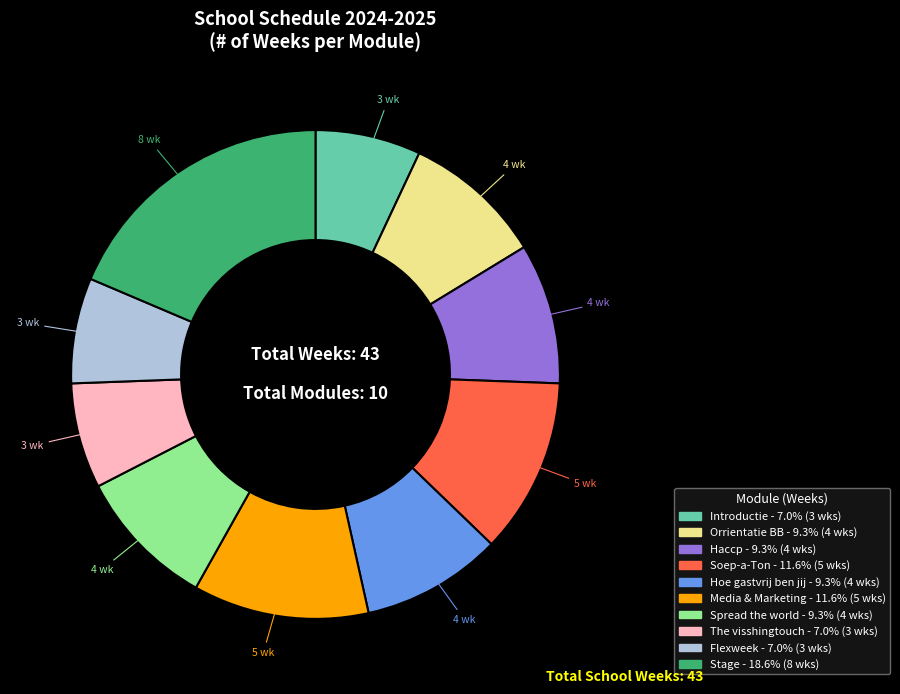

Is there a majority slice in this chart?

No